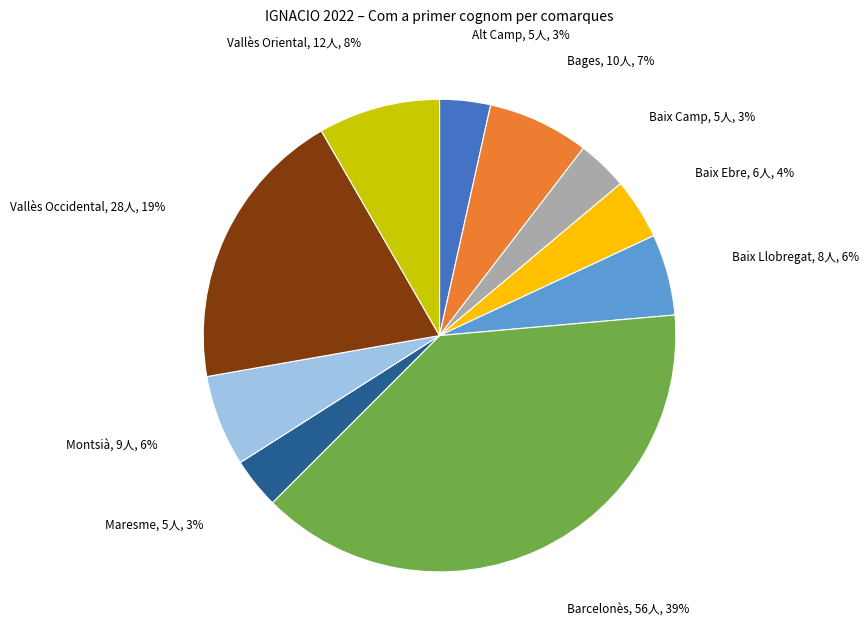

Is there a majority slice in this chart?

No